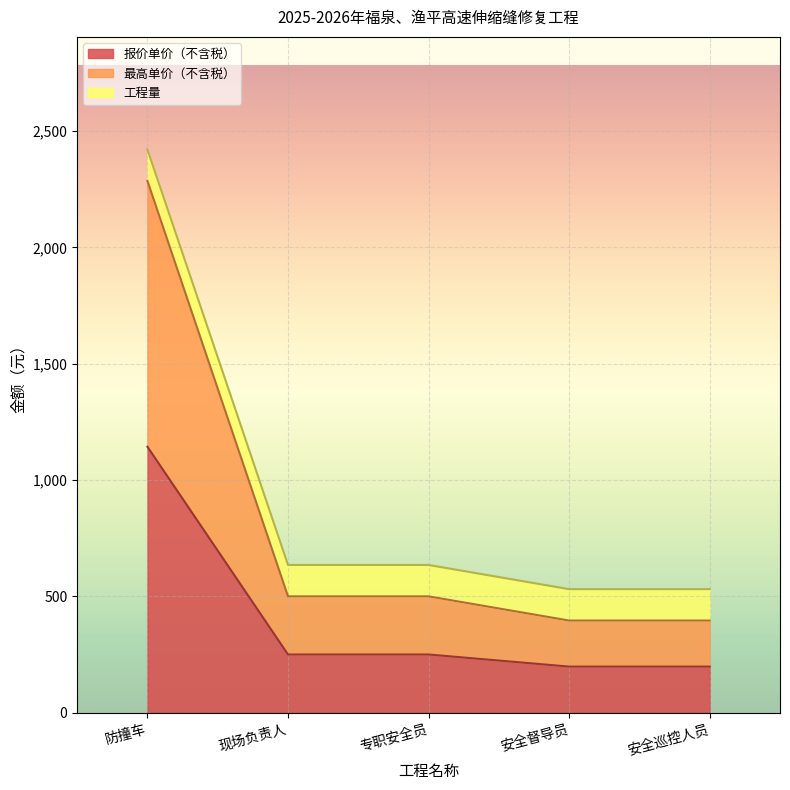

Which category has the lowest value across all series?

安全督导员